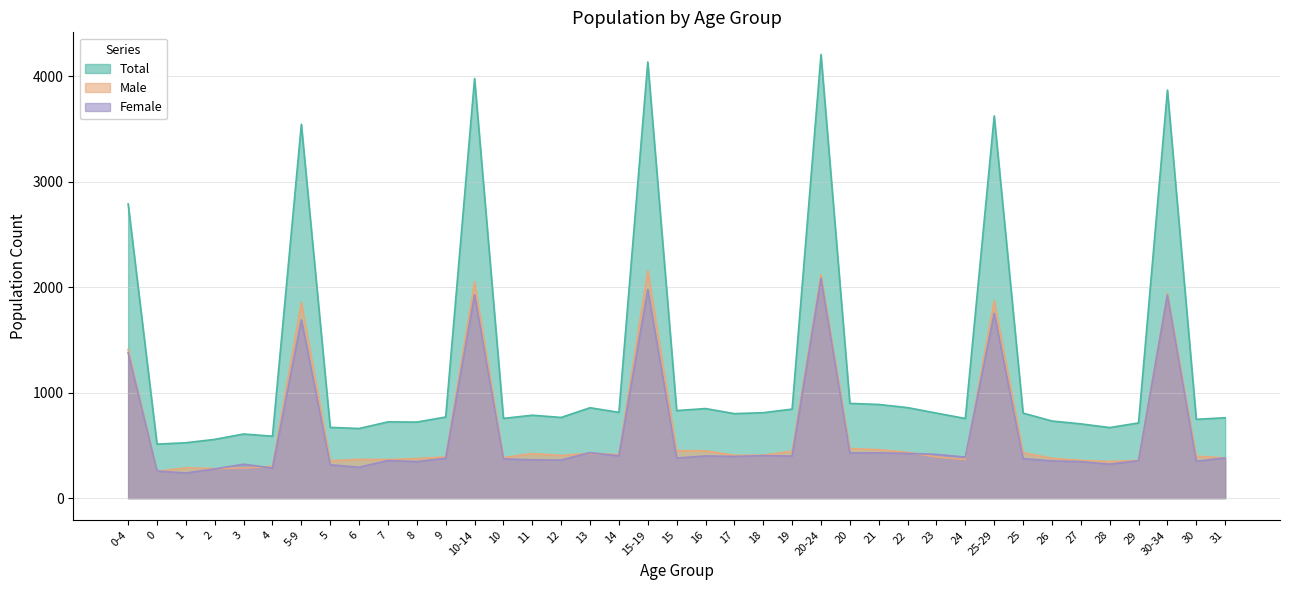

True or false: Male has more than 2 interior local peaks.

True